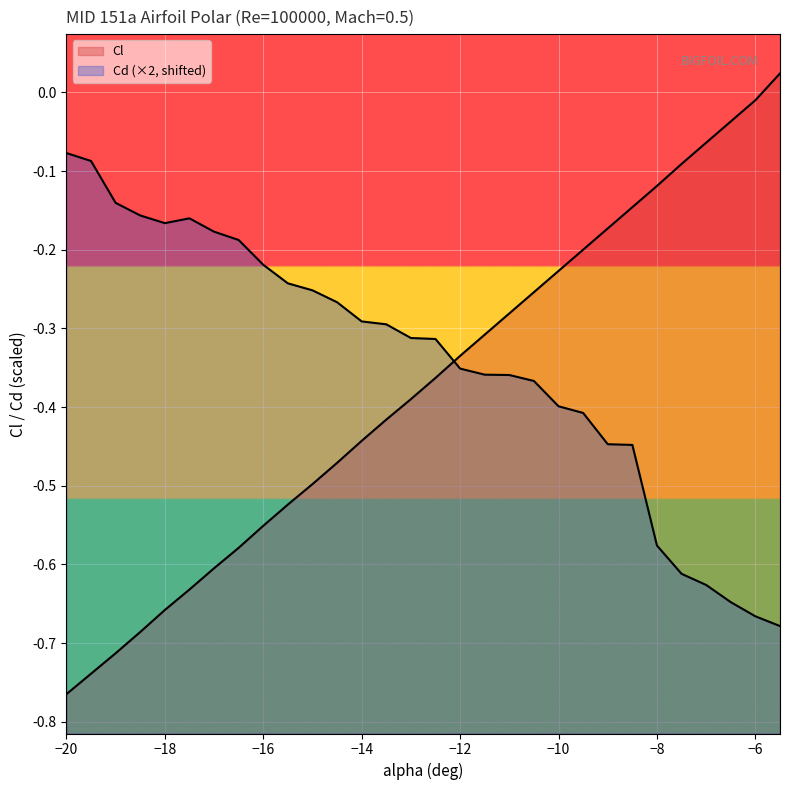

At which label does Cl reach its peak?

-5.5